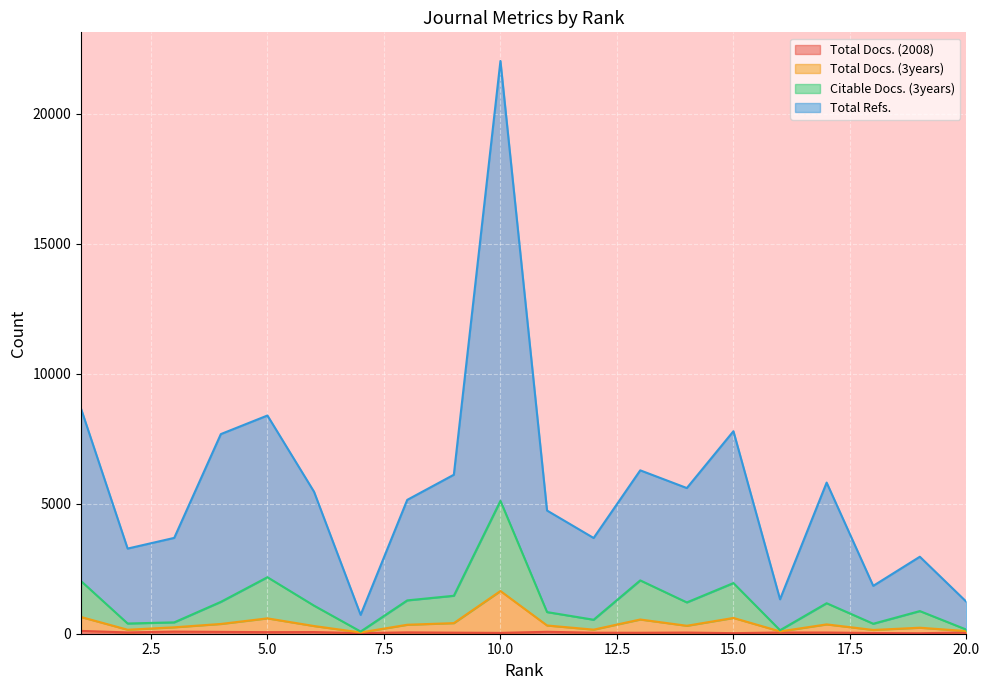

How many data points does each series have?

20